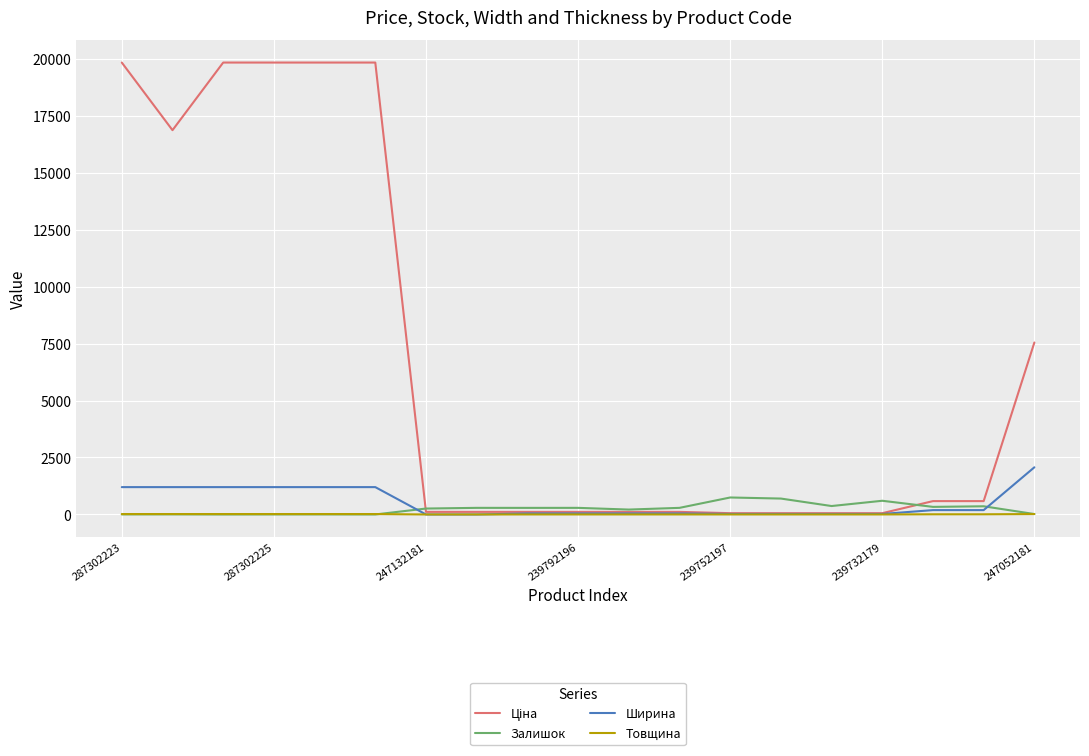

Which series has the largest total across all categories?

Ціна